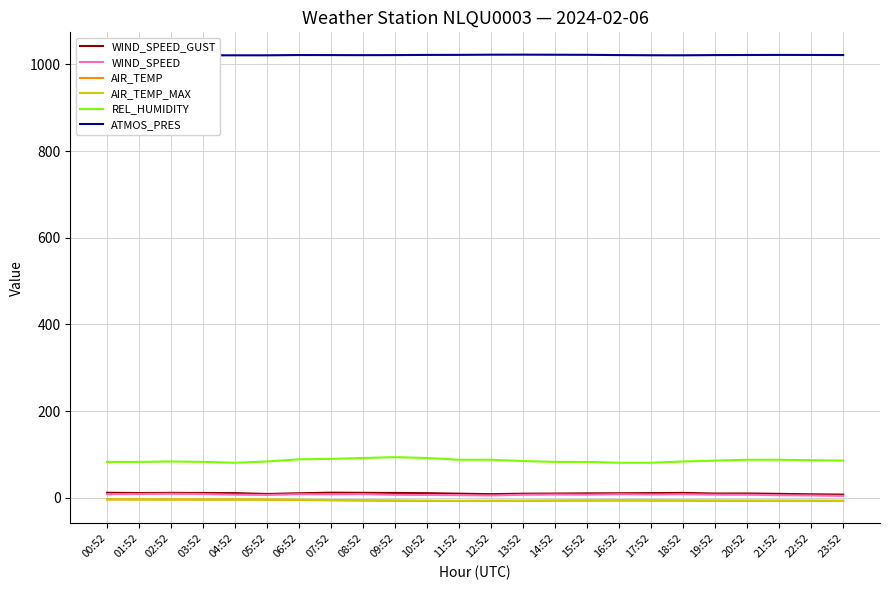

At which label is REL_HUMIDITY closest to 87?

22:52